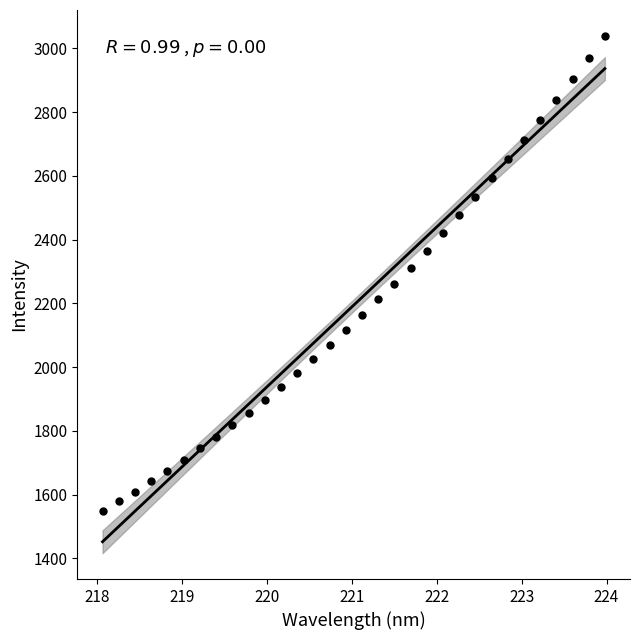

What is the range of X values (max minus min)?

5.9